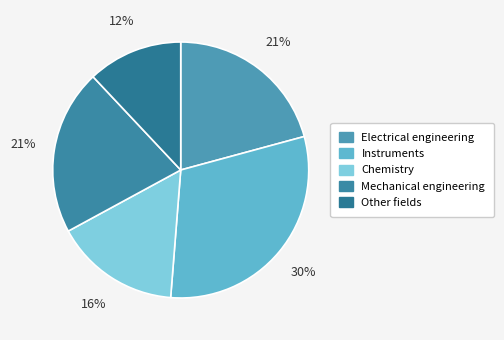

Count the number of slices in the pie.

5